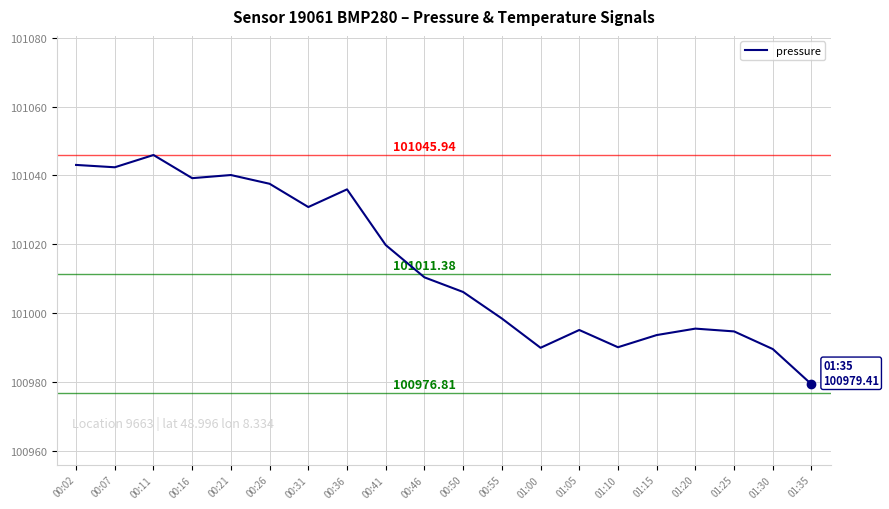

What is the average value?

101013.9